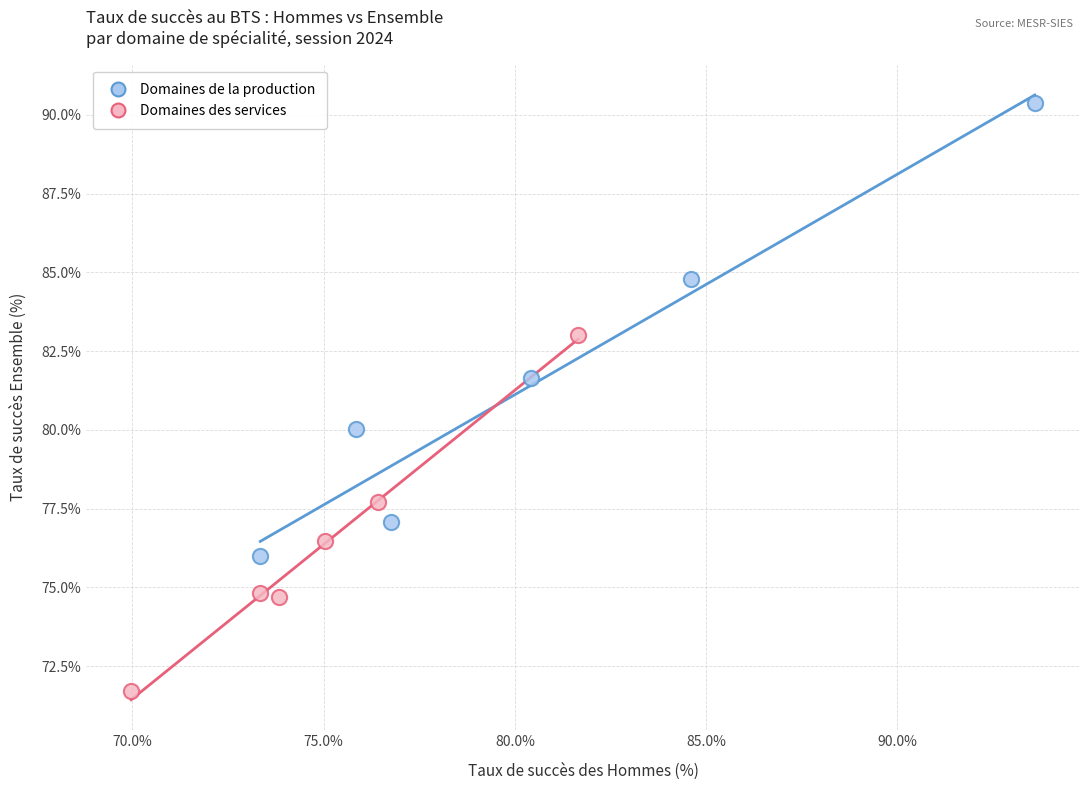

Which series contains the highest Y value?

Domaines de la production